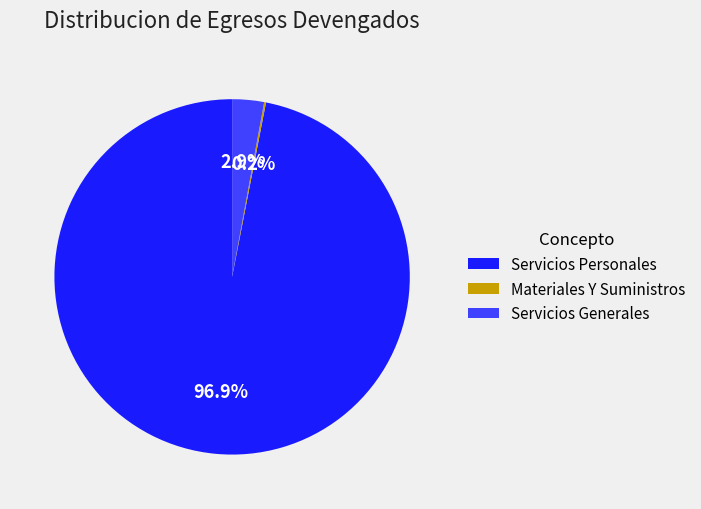

Which has a higher value, Servicios Generales or Servicios Personales?

Servicios Personales